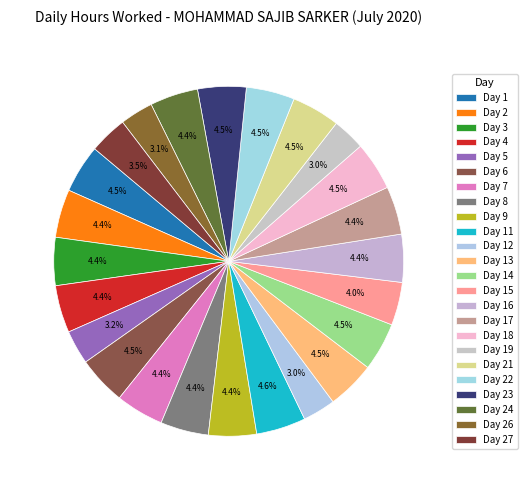

Count the number of slices in the pie.

24